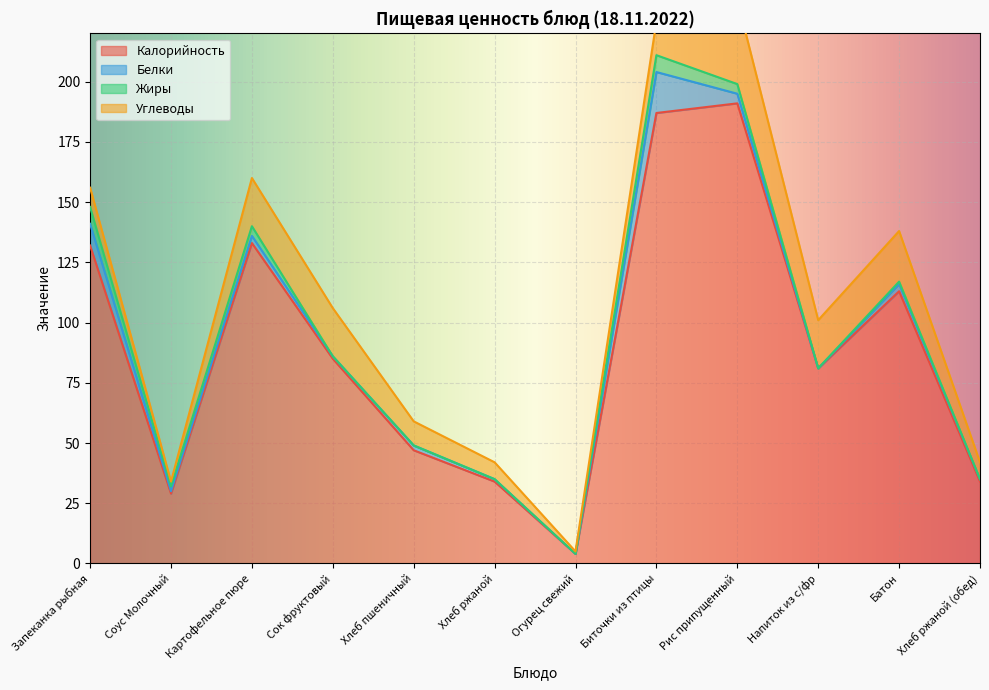

At which label does Калорийность first exceed 85?

Запеканка рыбная